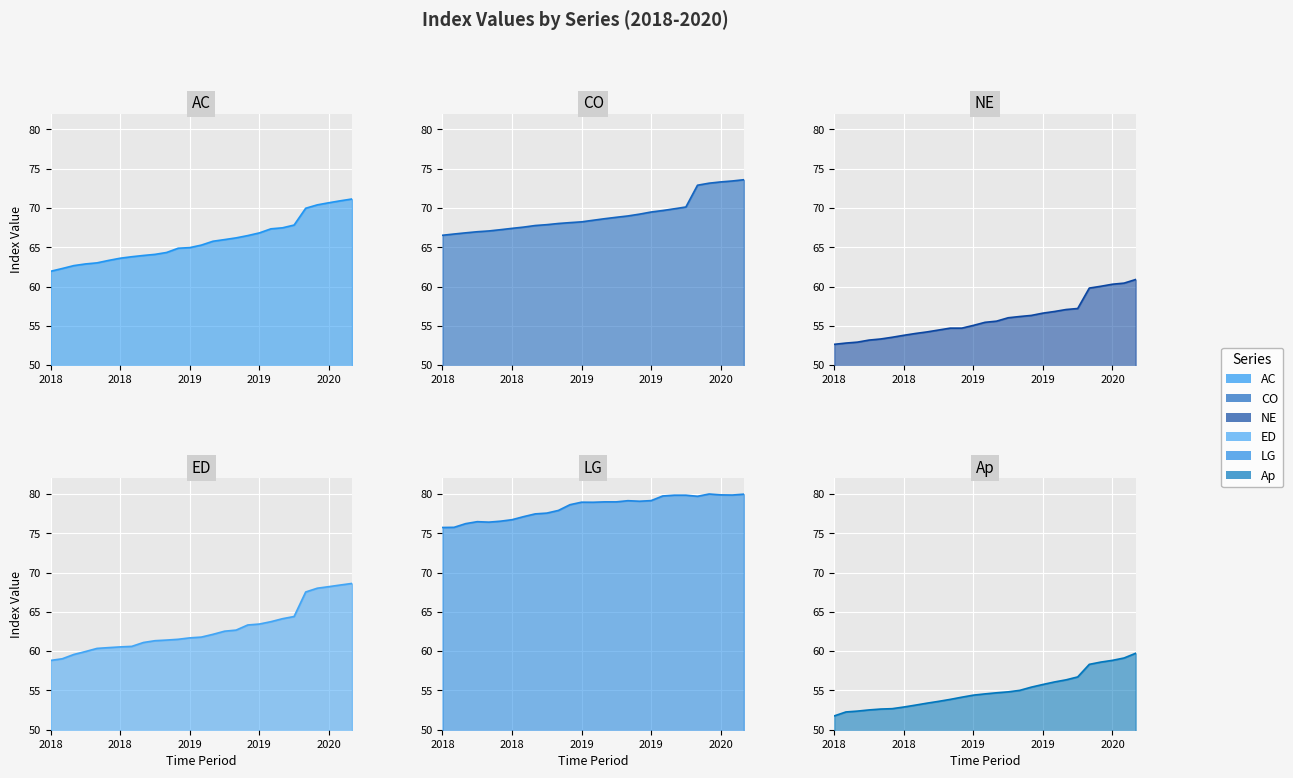

The value of AC at 2018 is 96.6. True or false?

False